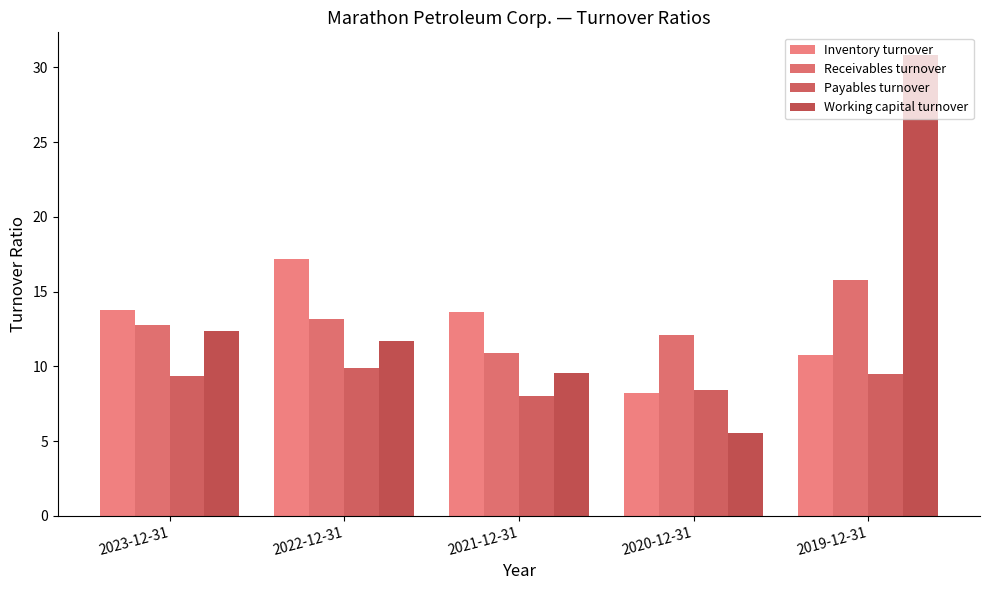

What is the label of the 3rd bar from the left?

2021-12-31